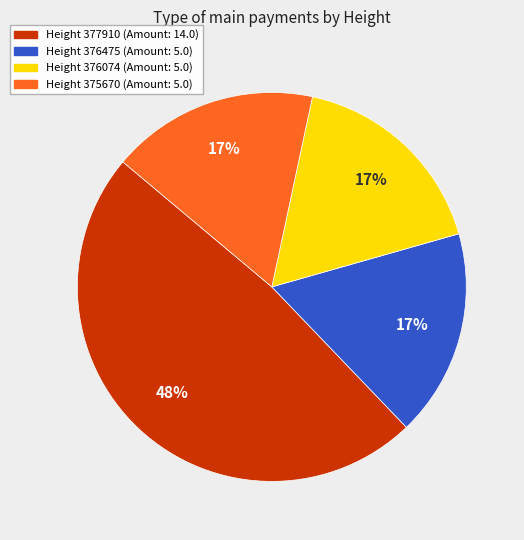

Is there any slice that represents more than half of the pie?

No